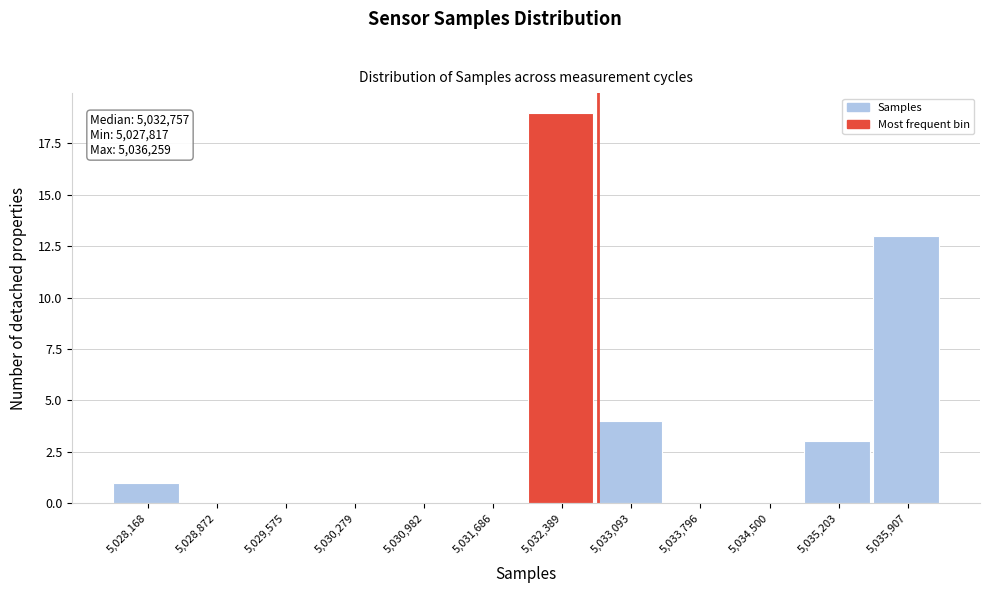

Over which range of the x-axis is the bar tallest?

5032000 to 5032700